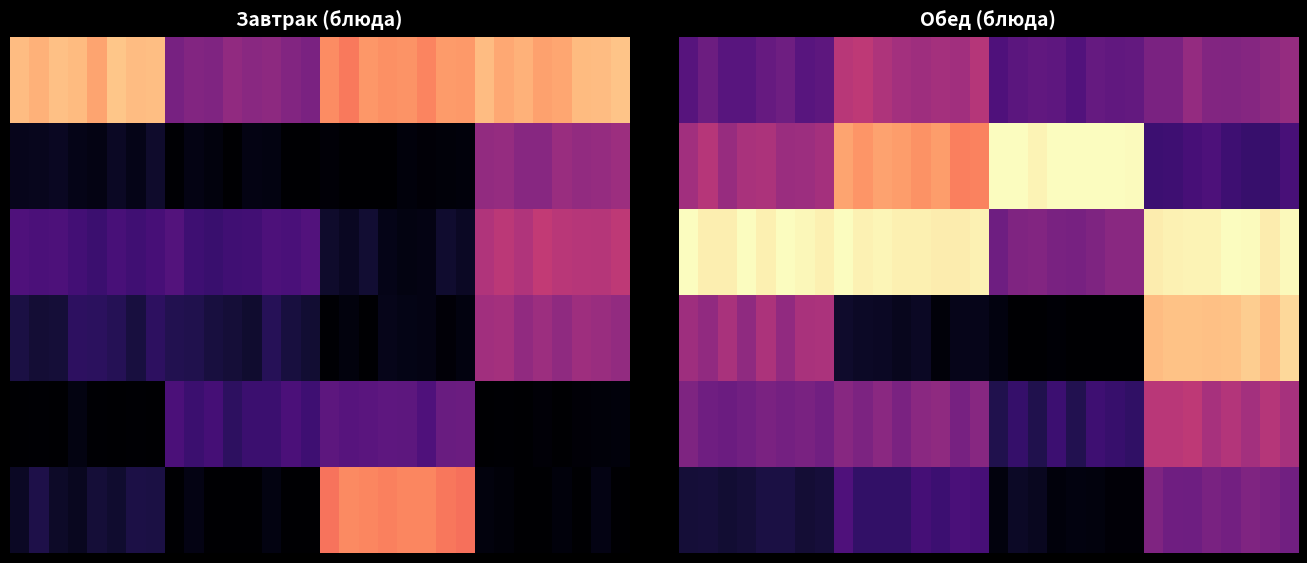

Which has a higher value, 17 or 12?

12